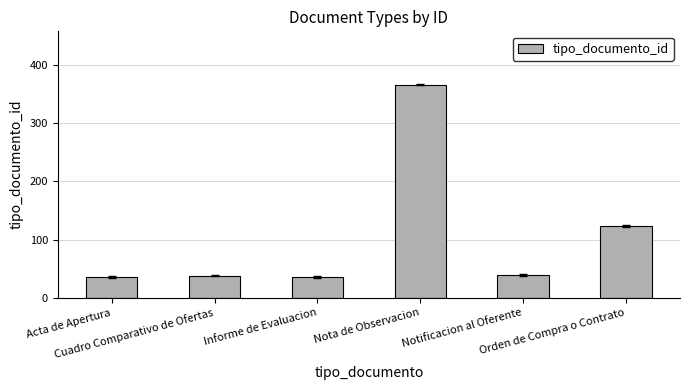

How many bars are there in total?

6